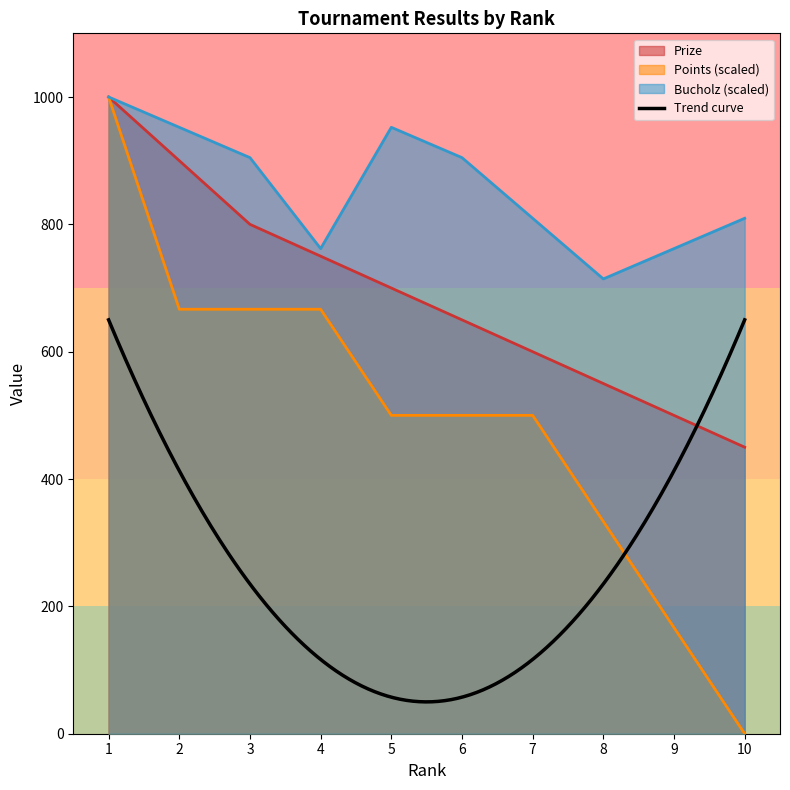

How many categories are shown in the chart?

10